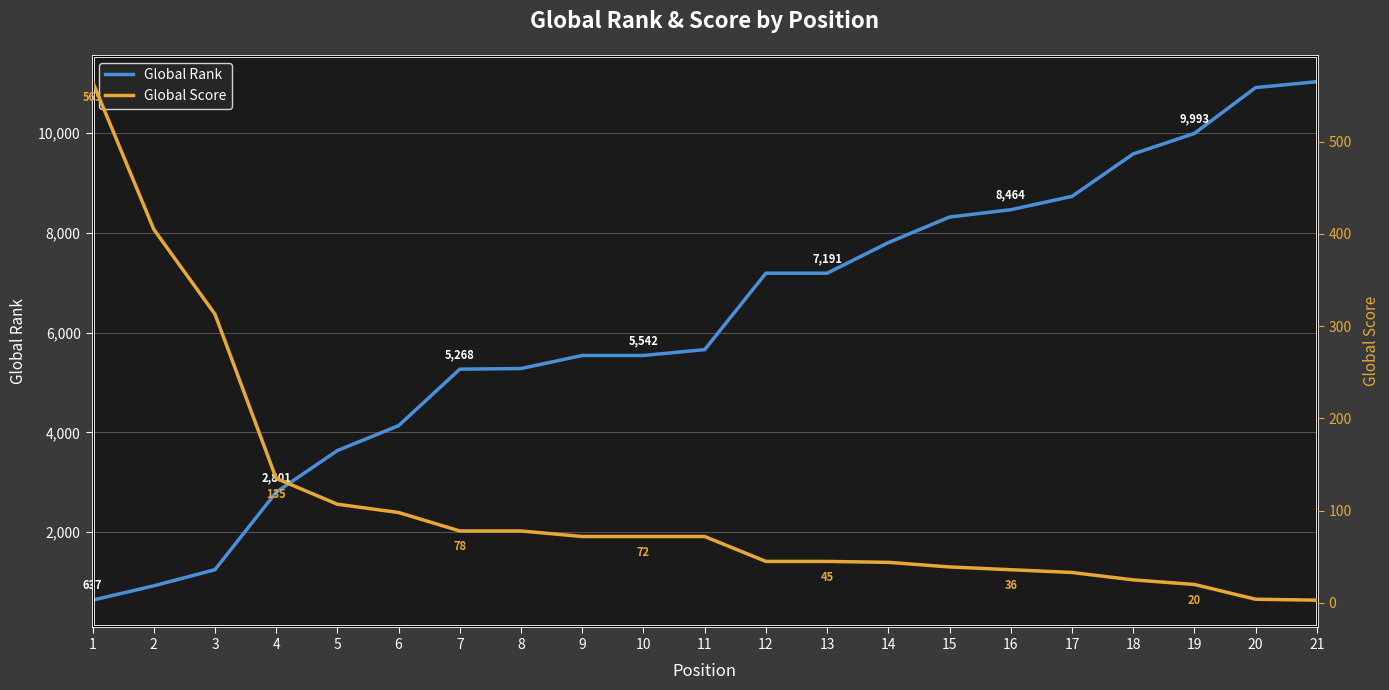

True or false: Global Score has more than 0 points higher than both neighbors.

False